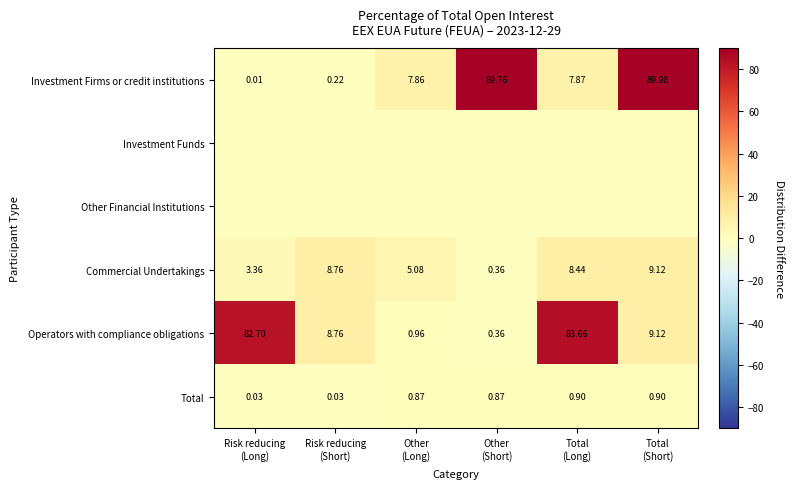

At which label is Total closest to 0?

Risk reducing (Long)